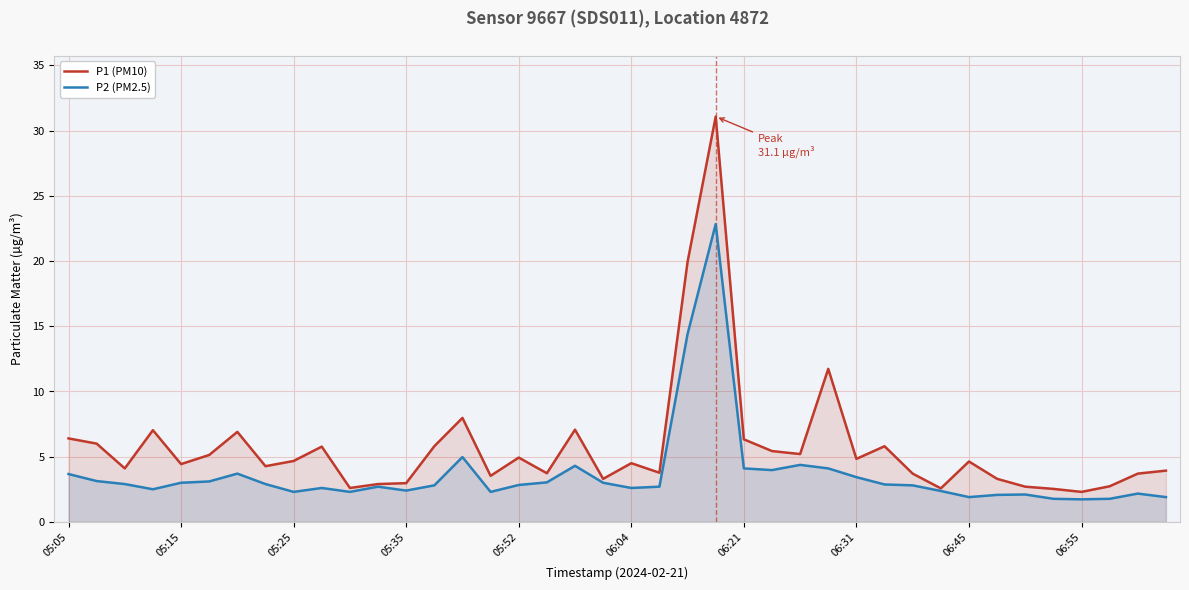

The value of P1 (PM10) at 05:25 is 4.7. True or false?

True